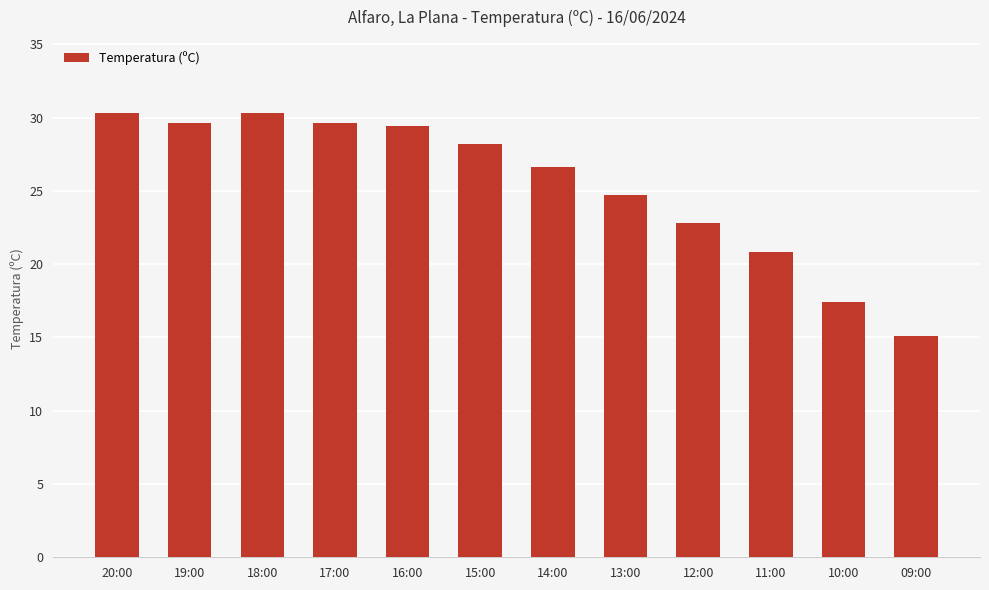

How many data points are above 28?

6